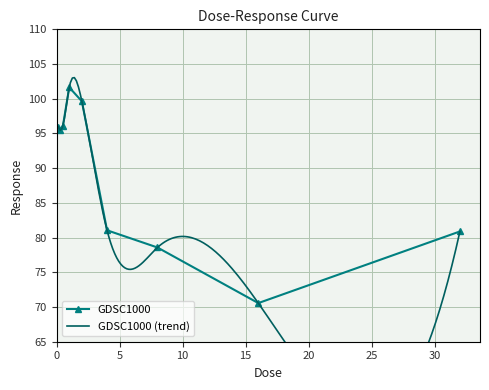

The value at 4.0 is 42.4. True or false?

False